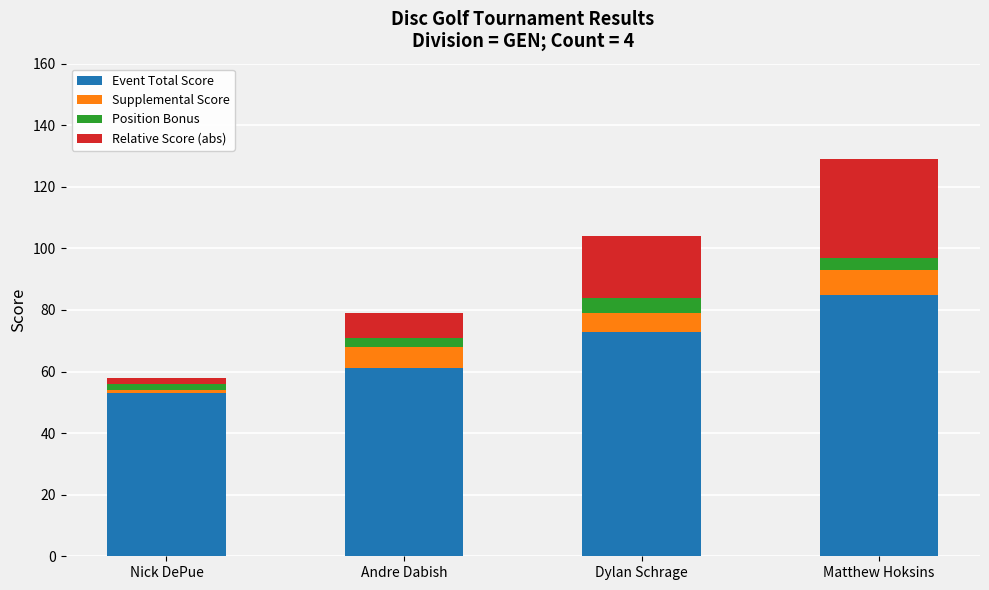

At which category is the sum across all series the highest?

Matthew Hoksins